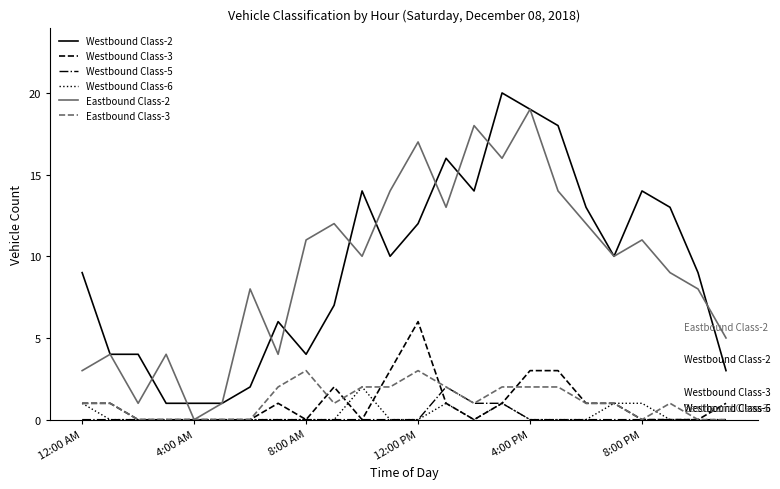

True or false: Westbound Class-2 and Eastbound Class-3 cross at least once.

False